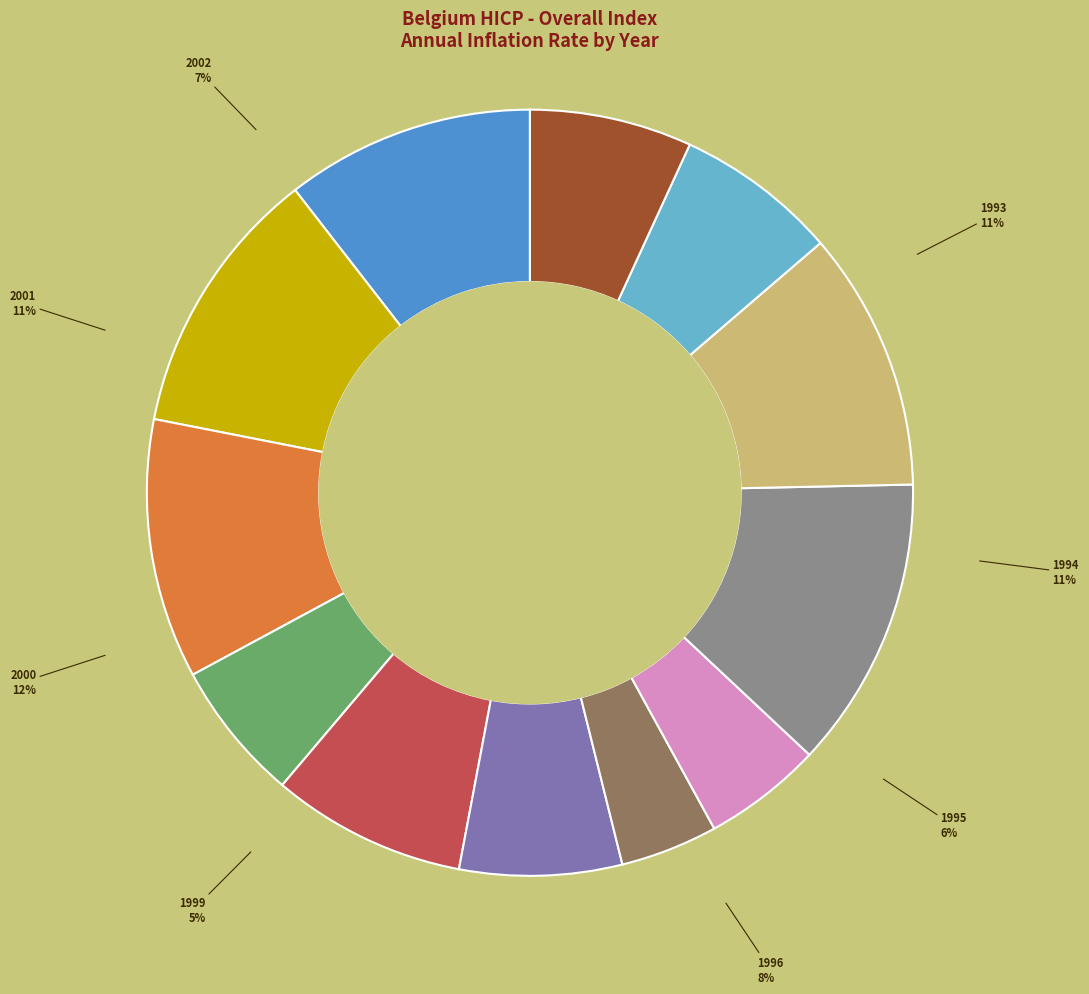

Does 2000 account for over 50% of the chart?

No